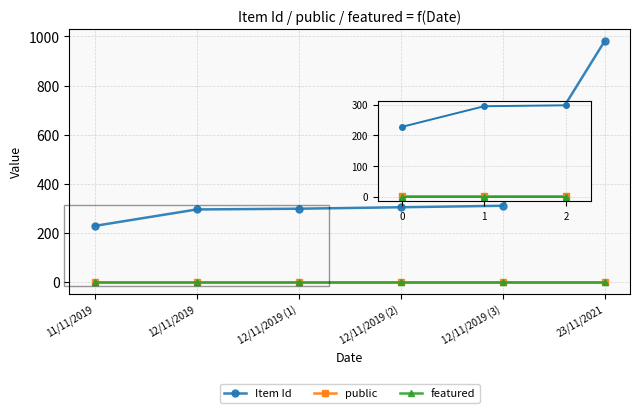

What is the difference between the highest and lowest values at 11/11/2019?

228